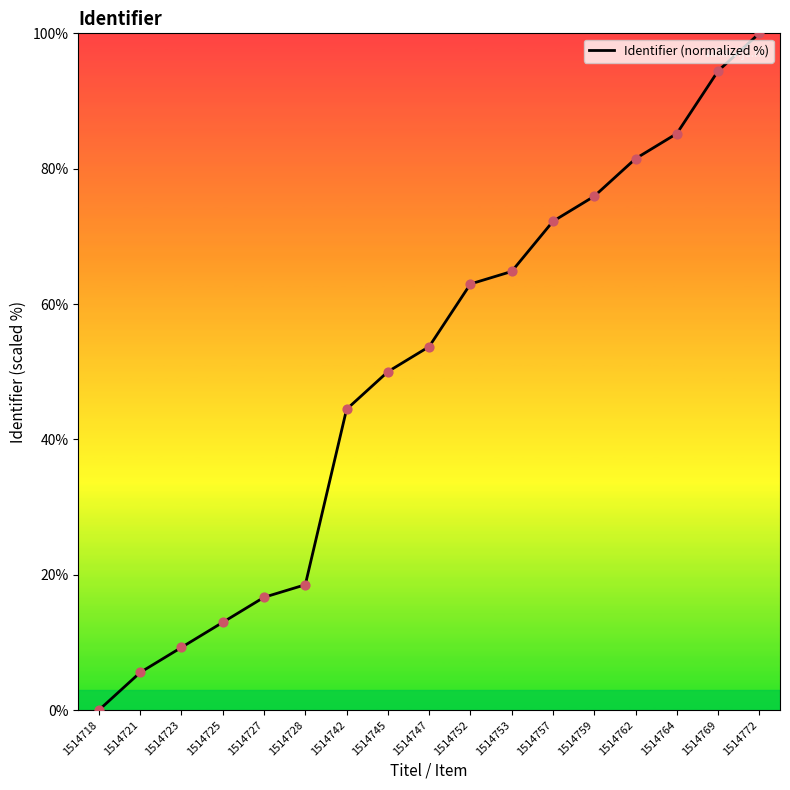

Between 1514745 and 1514742, which is larger?

1514745